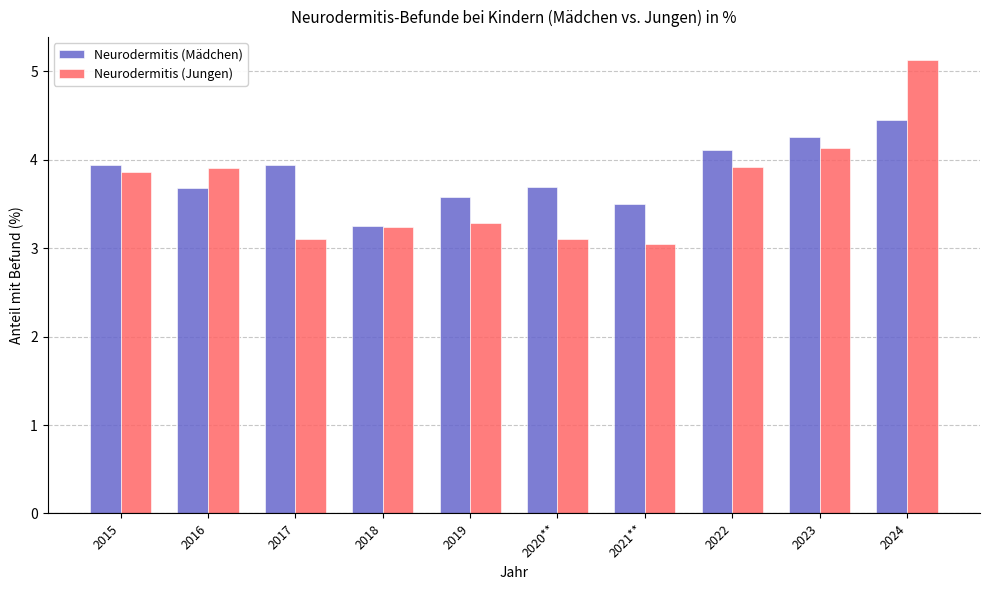

Which series has the largest range (max minus min)?

Neurodermitis (Jungen)